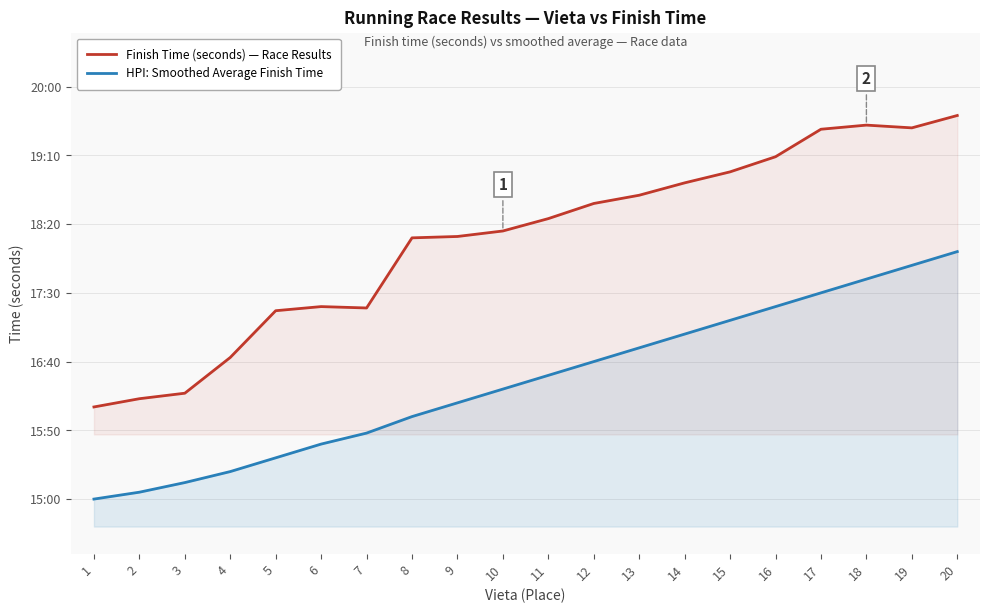

What is the highest value of the HPI: Smoothed Average Finish Time series?

1080